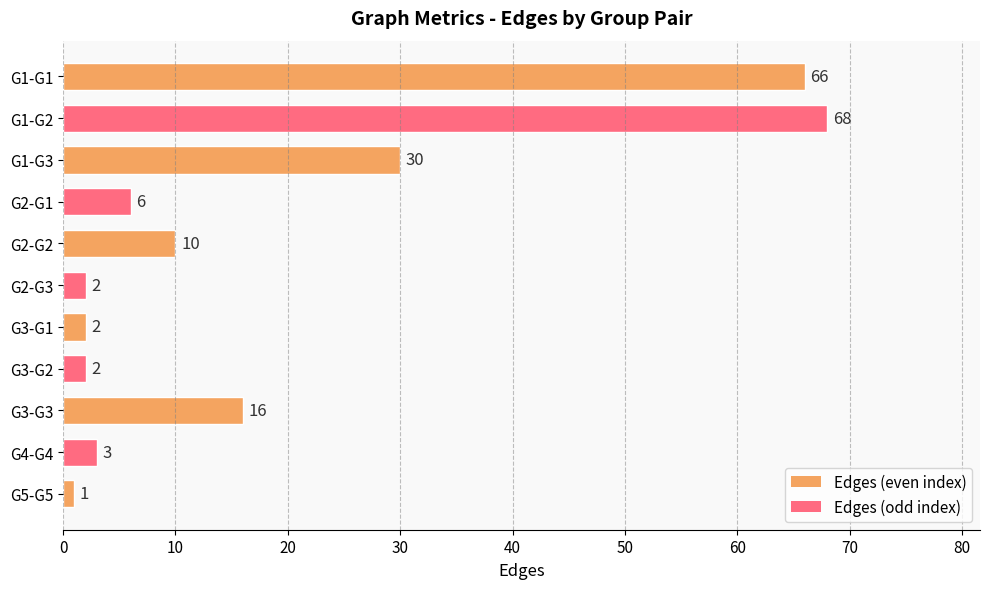

True or false: the data shows 1 at G2-G1.

False